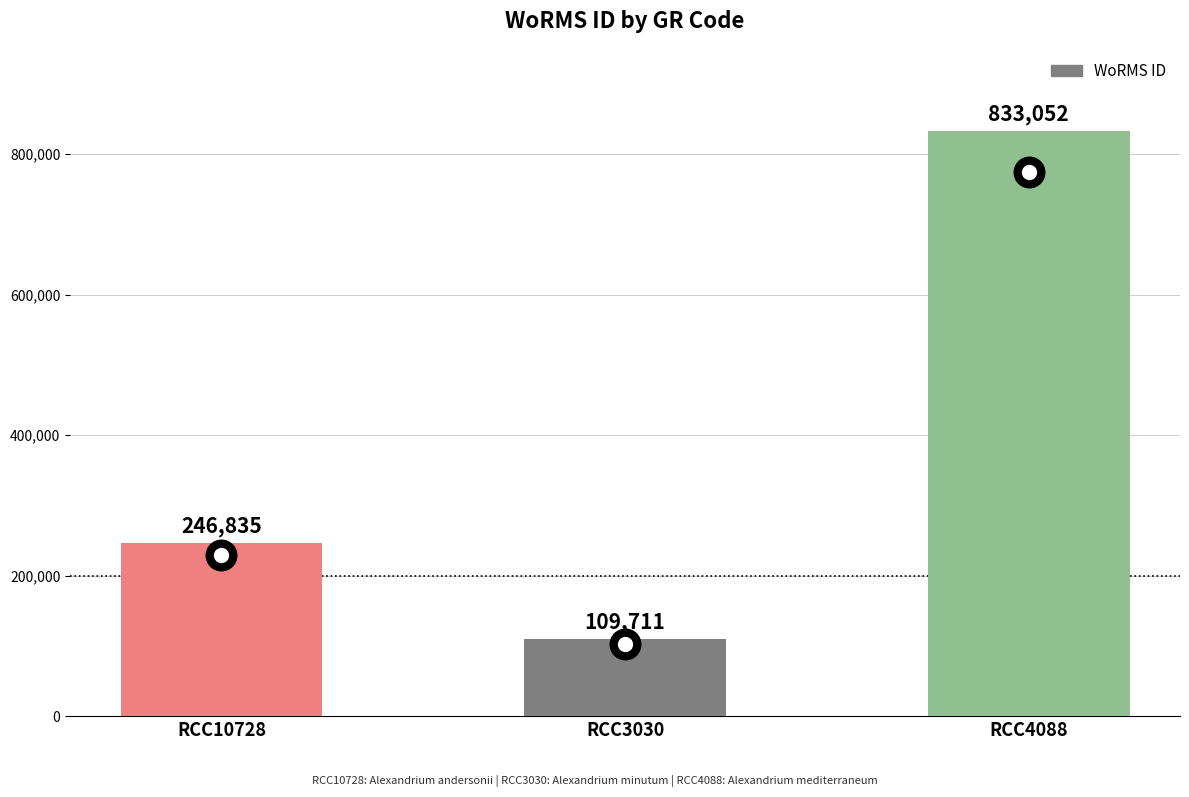

What is the minimum value shown in the chart?

109711